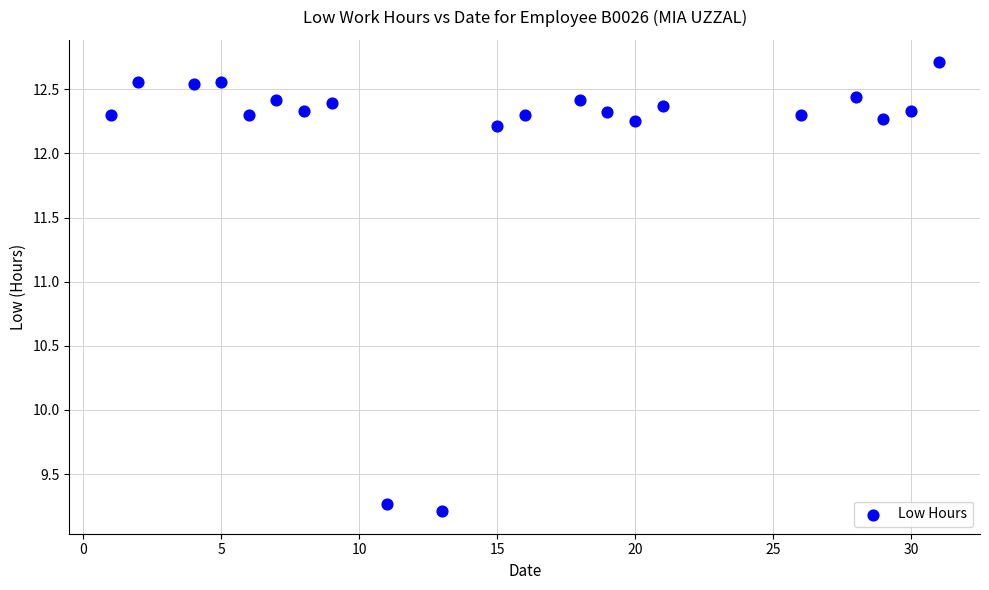

What Y value in the scatter plot is closest to 10?

9.3